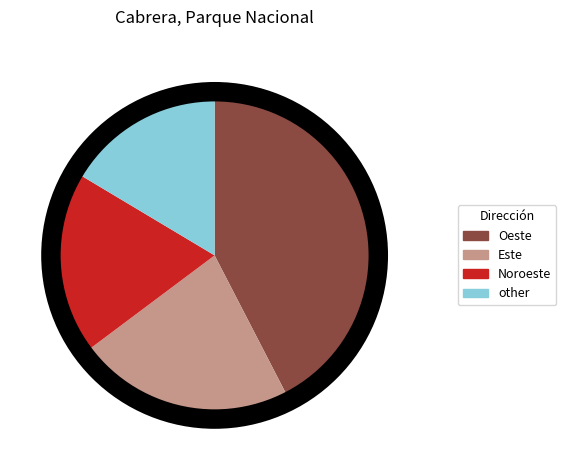

Is there any slice that represents more than half of the pie?

No